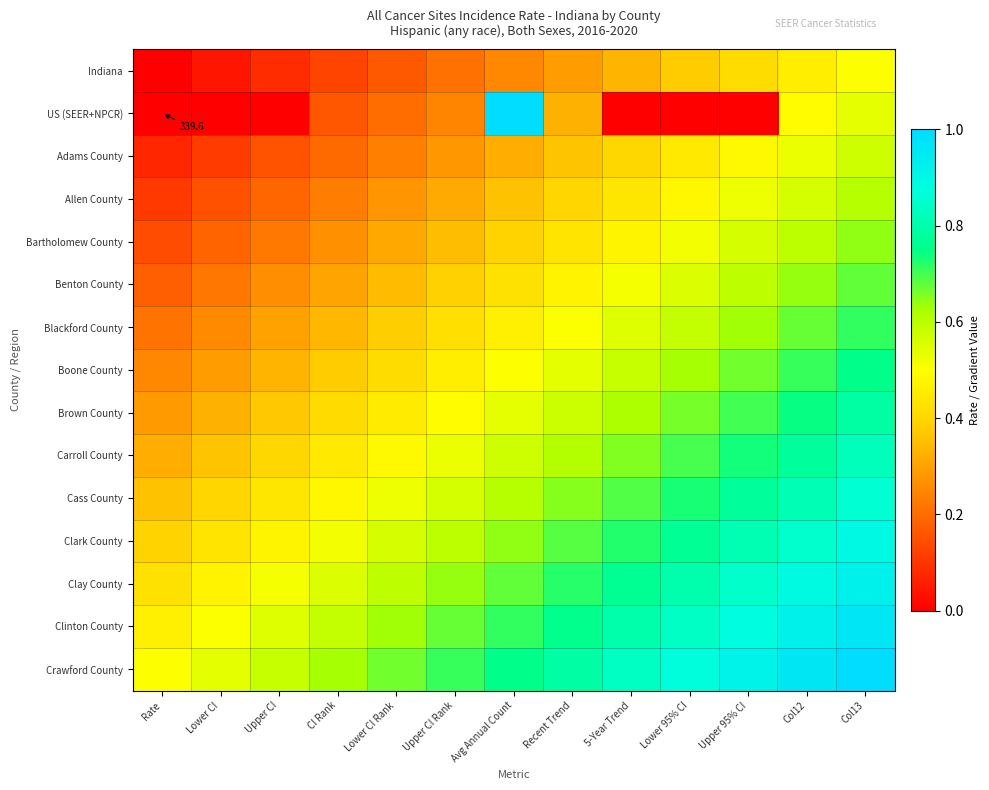

What is the sum of all Boone County values?

6.5